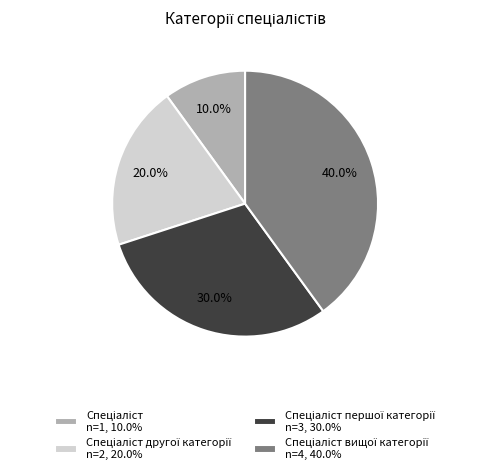

Is there any slice that represents more than half of the pie?

No